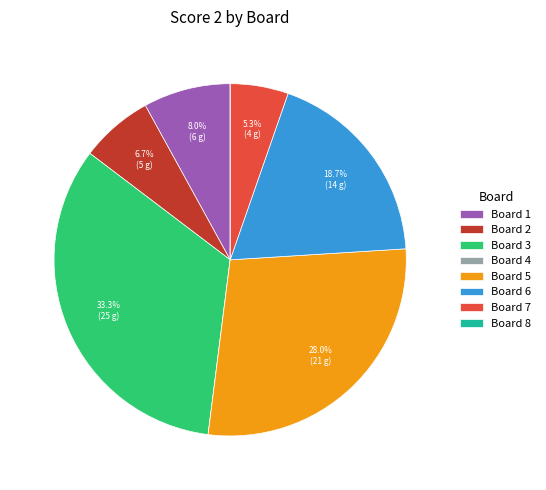

Combined, do Board 3 and Board 6 account for over 50%?

Yes